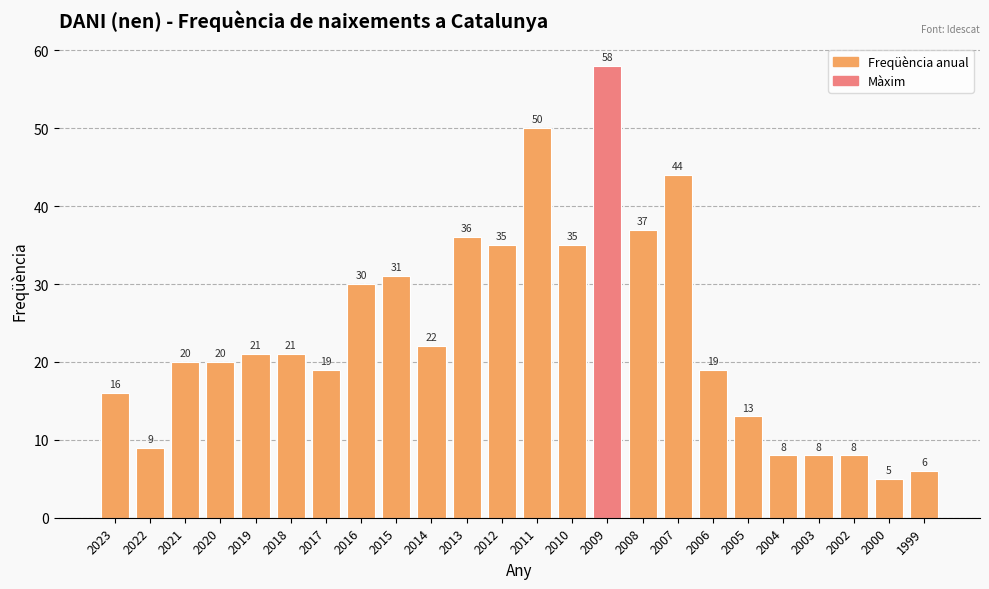

At which category does the chart reach its peak across all series?

2009